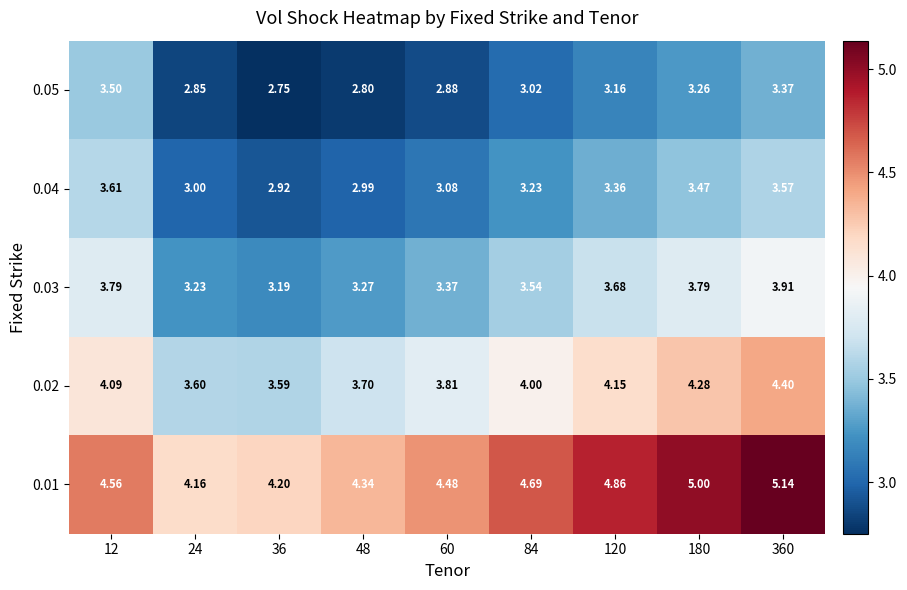

Rank the series at 36 from lowest to highest value.

0.05, 0.04, 0.03, 0.02, 0.01